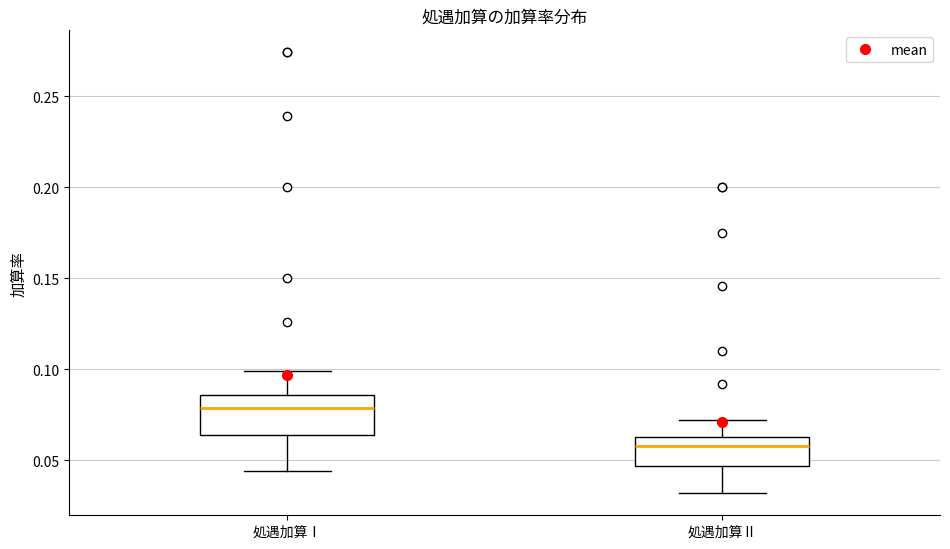

Which box has the highest median line?

処遇加算Ⅰ